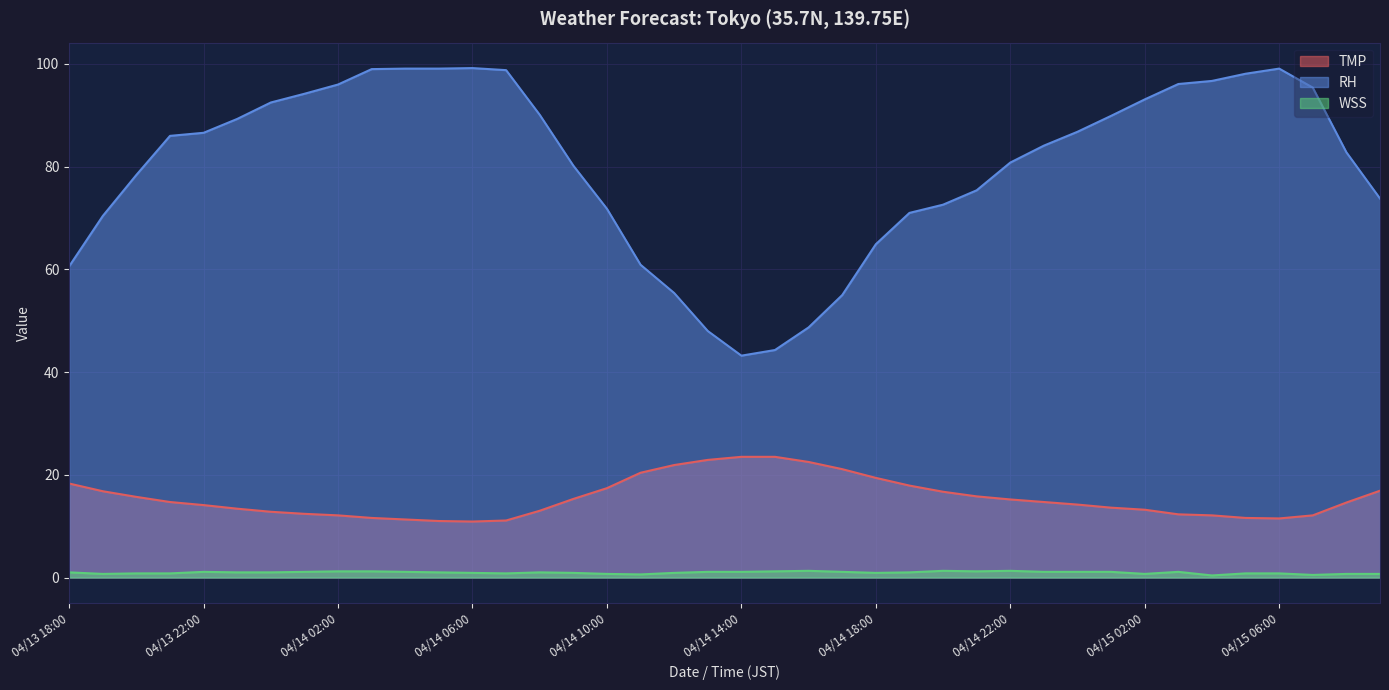

What is the label of the 25th point from the right?

04/14 09:00